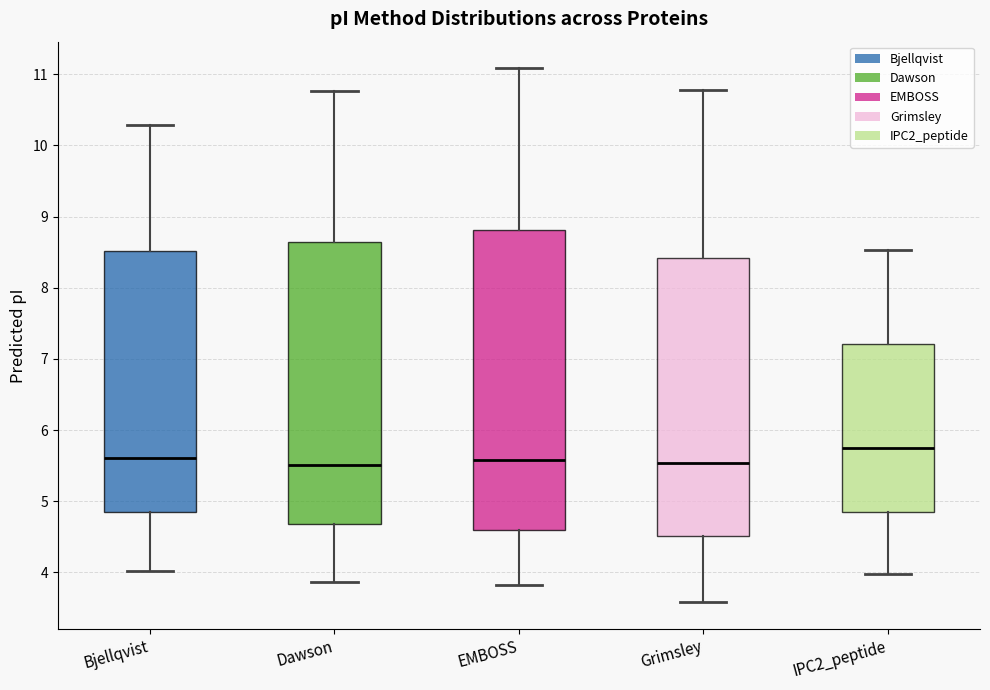

Where does the median line of the box for Bjellqvist sit on the y-axis? The values are not printed on the chart, so give them approximately, as read against the axis.

5.6